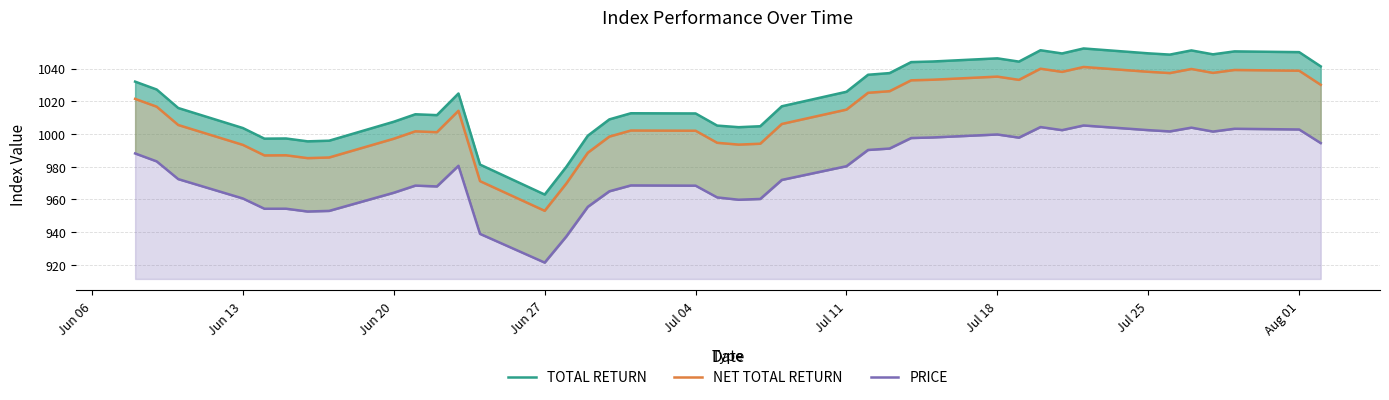

True or false: PRICE and NET TOTAL RETURN intersect in this chart.

False